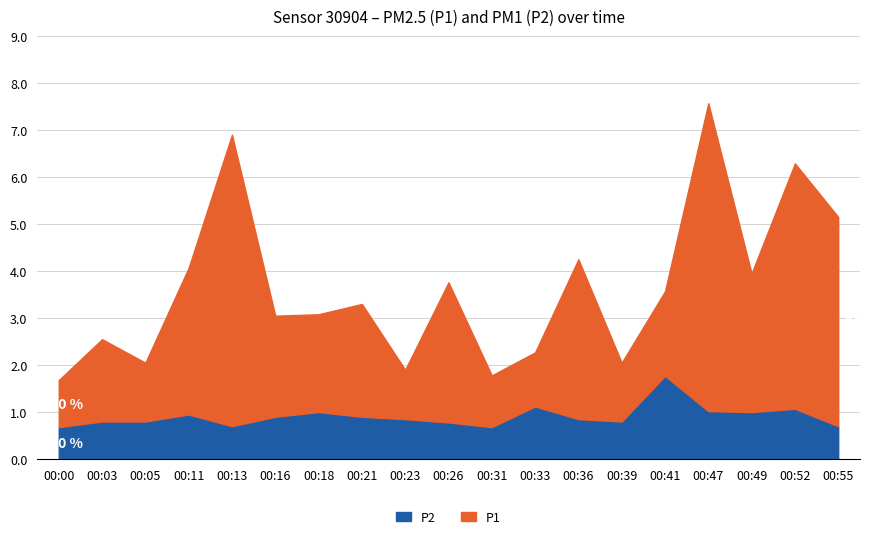

What is the greatest value displayed?

6.5